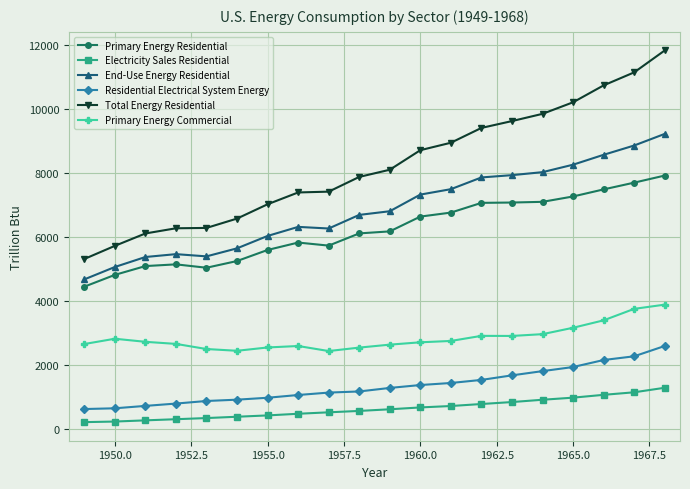

Rank the series by their maximum value, from highest to lowest.

Total Energy Residential, End-Use Energy Residential, Primary Energy Residential, Primary Energy Commercial, Residential Electrical System Energy, Electricity Sales Residential